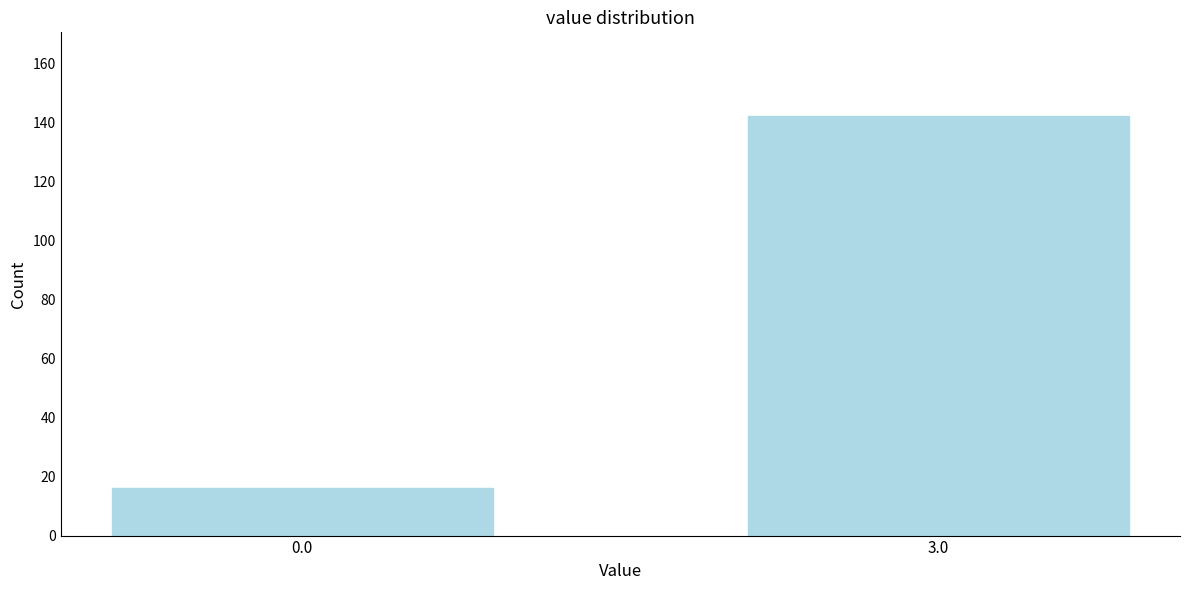

Reading right to left, what are all the values shown in this chart?

3.0=142	0.0=16